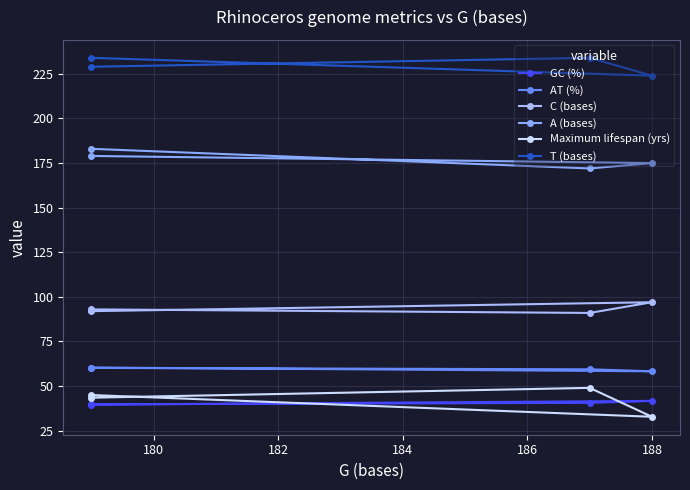

What is the difference between the maximum and minimum values in the AT (%) series?

2.1